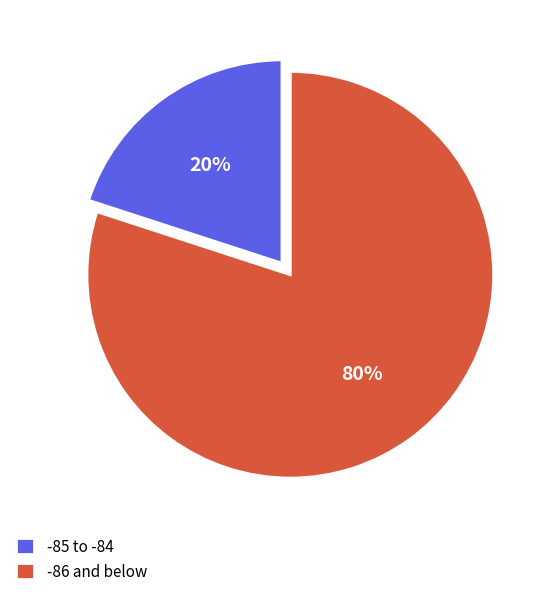

Is it true that -86 and below is 72% of the pie?

False